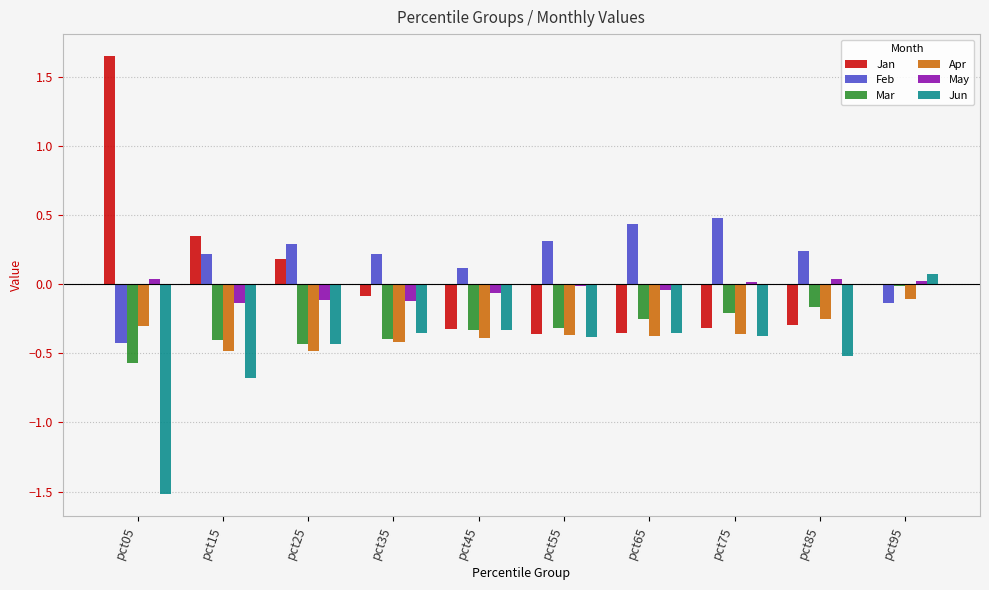

Which label corresponds to the largest value in the chart?

pct05